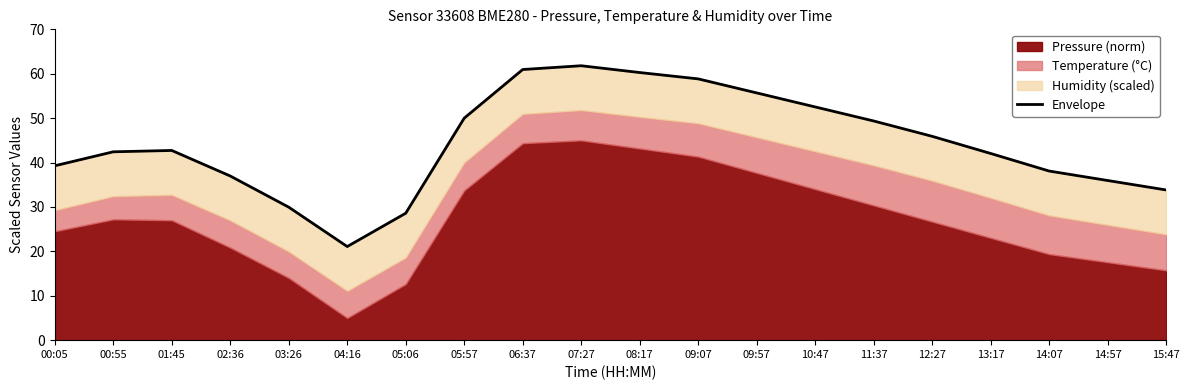

At which label does the data first exceed 42?

00:55